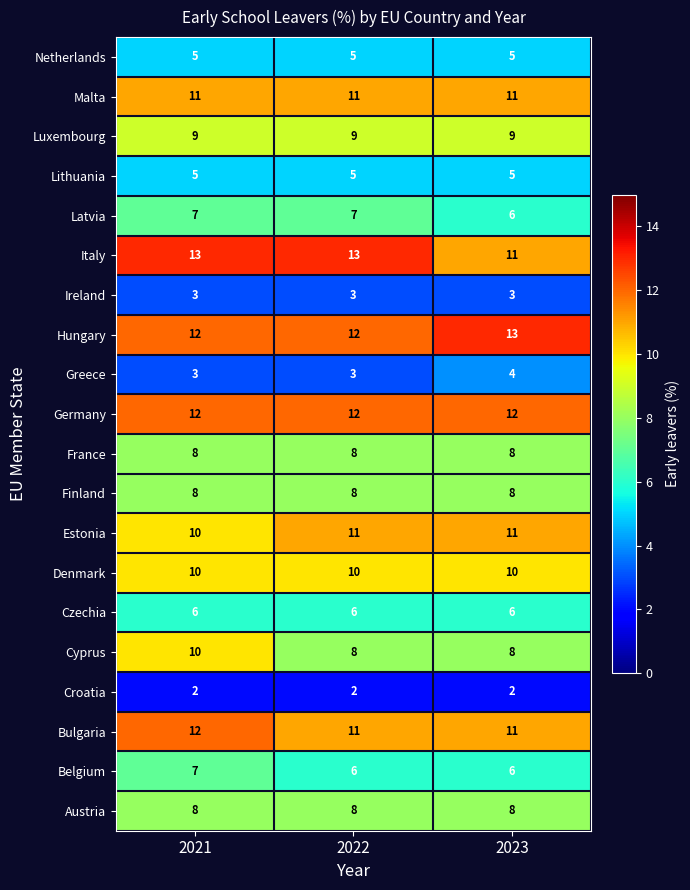

At which label does Hungary reach its peak?

2023